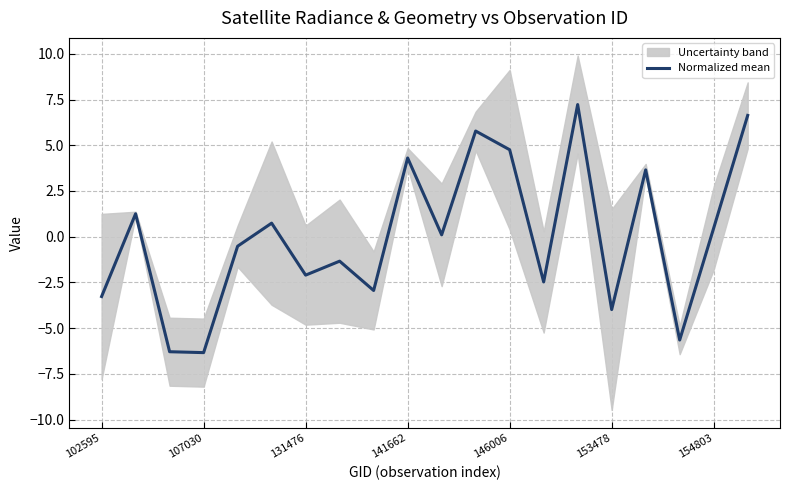

What is the greatest value displayed?

7.2